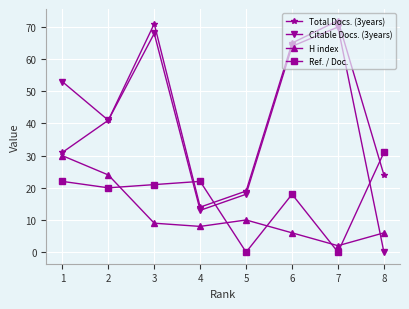

What is the highest value of the Total Docs. (3years) series?

72